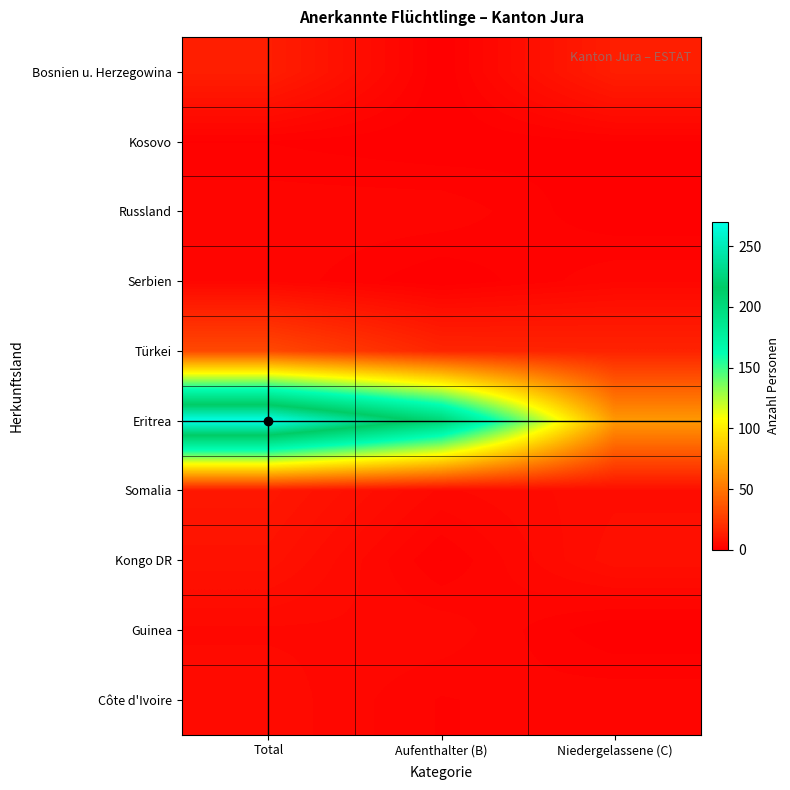

Rank the series by their maximum value, from highest to lowest.

Eritrea, Türkei, Bosnien u. Herzegowina, Somalia, Kongo DR, Côte d'Ivoire, Guinea, Russland, Serbien, Kosovo